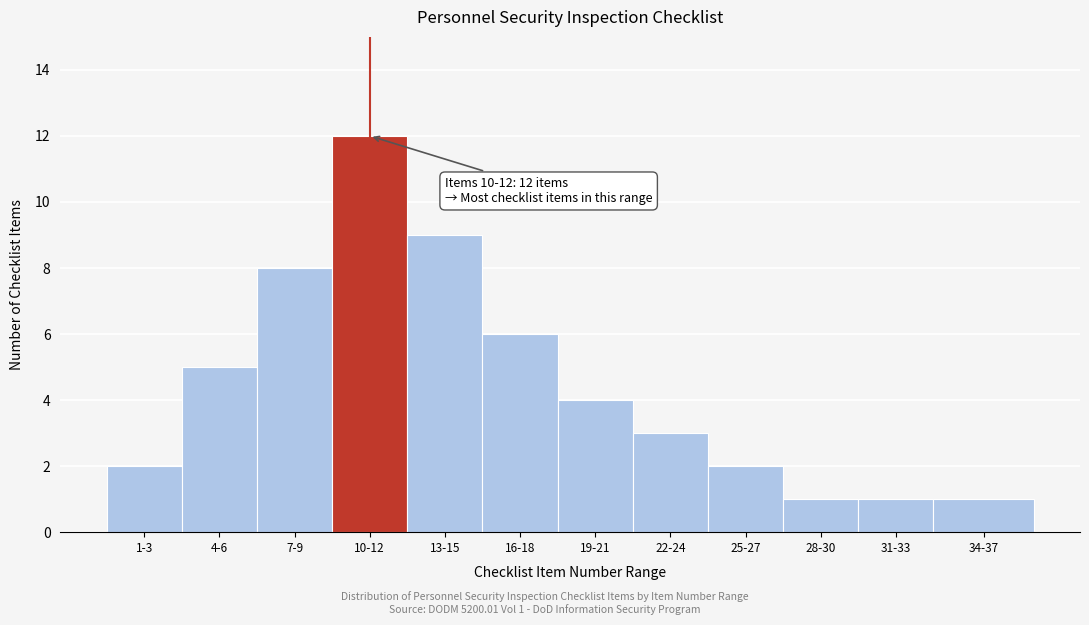

Reading left to right, extract all data points from this chart.

2	5	8	12	9	6	4	3	2	1	1	1